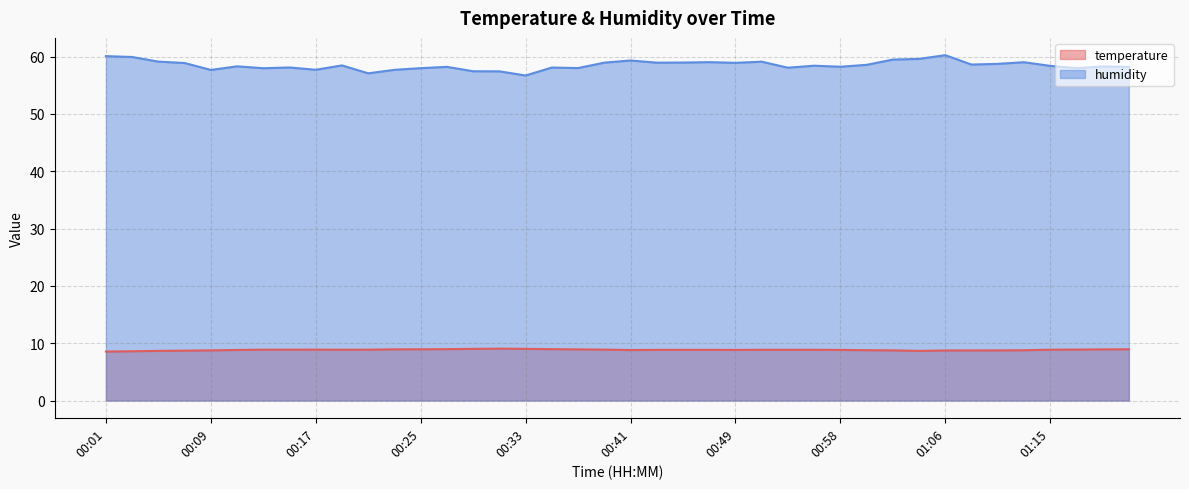

Is it true that humidity equals 23.2 at 00:51?

False